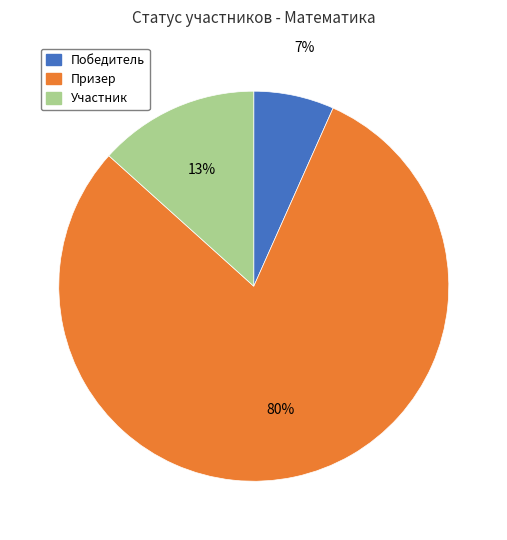

Is Участник the majority of the pie?

No